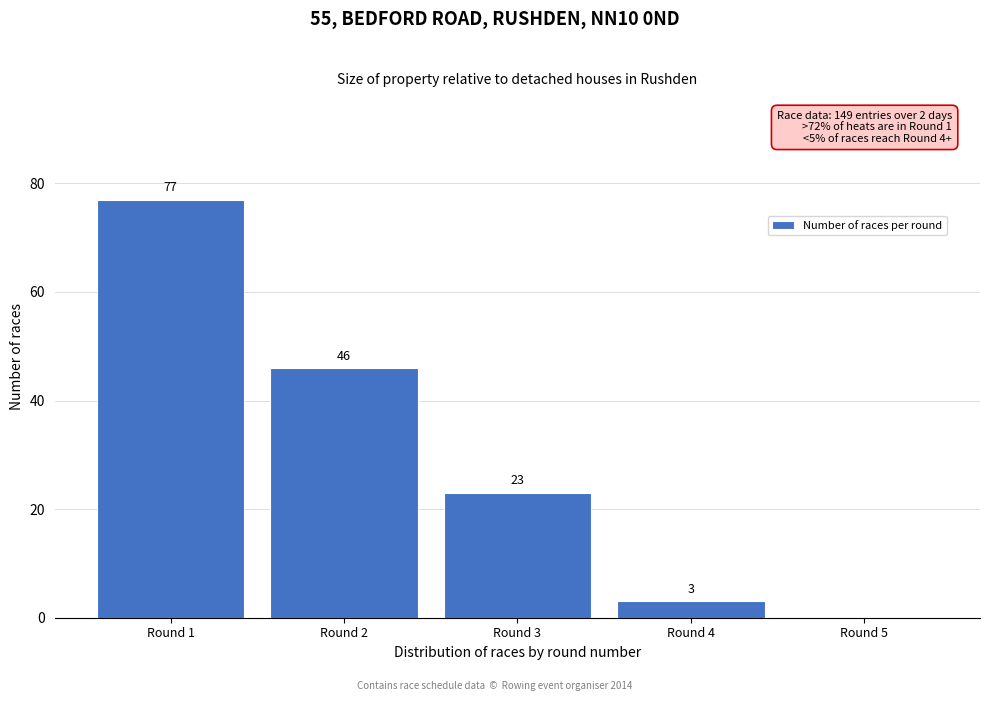

Which range on the x-axis has the tallest bar?

0.5 to 1.5